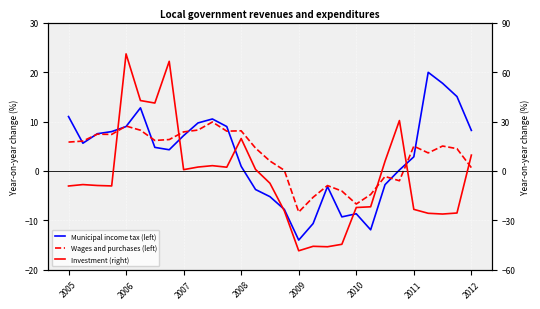

Reading left to right, list all the values displayed in this chart.

Municipal income tax (left): 11.0	5.6	7.5	8.0	9.0	12.8	4.8	4.3	7.2	9.7	10.5	9.0	0.9	-3.8	-5.2	-7.8	-14.0	-10.6	-3.1	-9.3	-8.7	-11.9	-2.8	0.2	2.9	19.9	17.7	15.0	8.2
Wages and purchases (left): 5.8	6.0	7.4	7.4	9.1	8.2	6.2	6.3	7.9	8.3	9.9	8.1	8.1	4.6	2.0	0.1	-8.3	-5.3	-3.0	-4.1	-6.7	-4.8	-1.1	-2.0	5.0	3.6	5.0	4.5	0.7
Investment (right): -9.1	-8.2	-8.8	-9.1	71.0	42.7	41.2	66.5	0.8	2.4	3.2	2.3	19.7	0.9	-7.4	-24.2	-48.4	-45.7	-46.0	-44.5	-22.1	-21.7	5.9	30.6	-23.3	-25.7	-26.1	-25.5	9.6